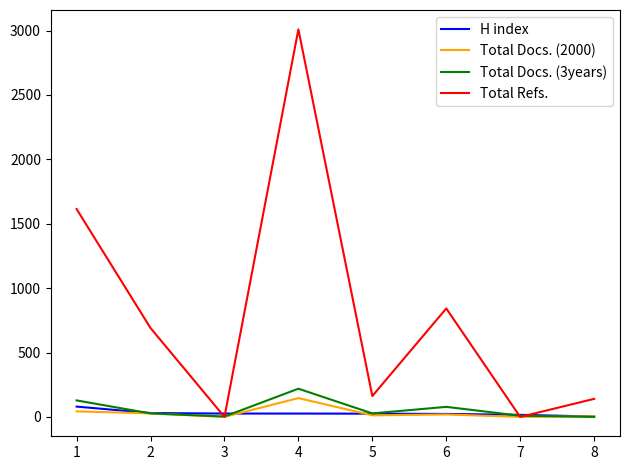

Rank the series at 1 from highest to lowest value.

Total Refs., Total Docs. (3years), H index, Total Docs. (2000)